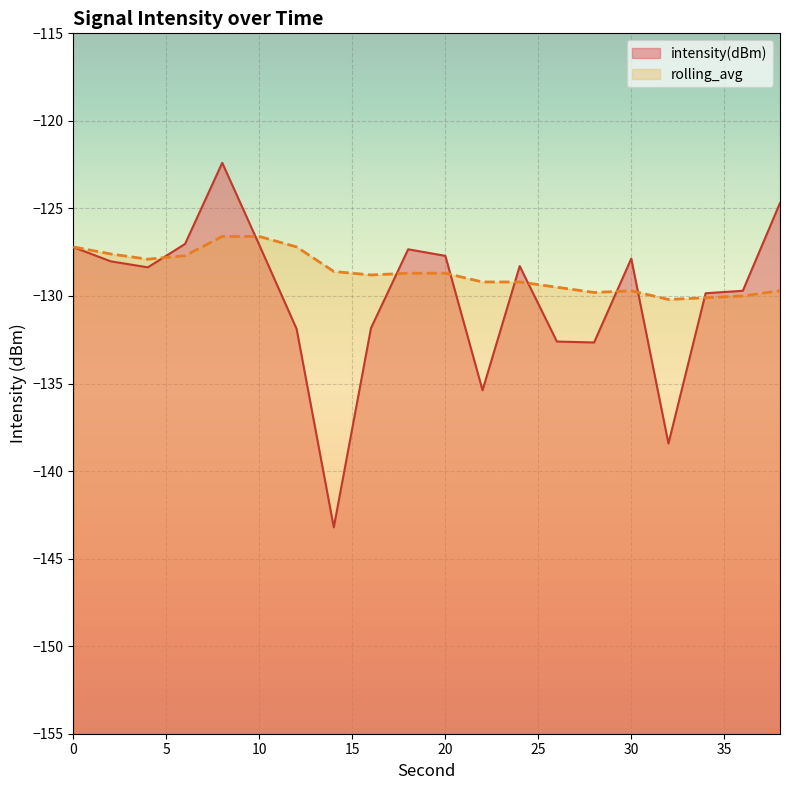

Where do intensity(dBm) and rolling_avg first cross each other?

4 and 6